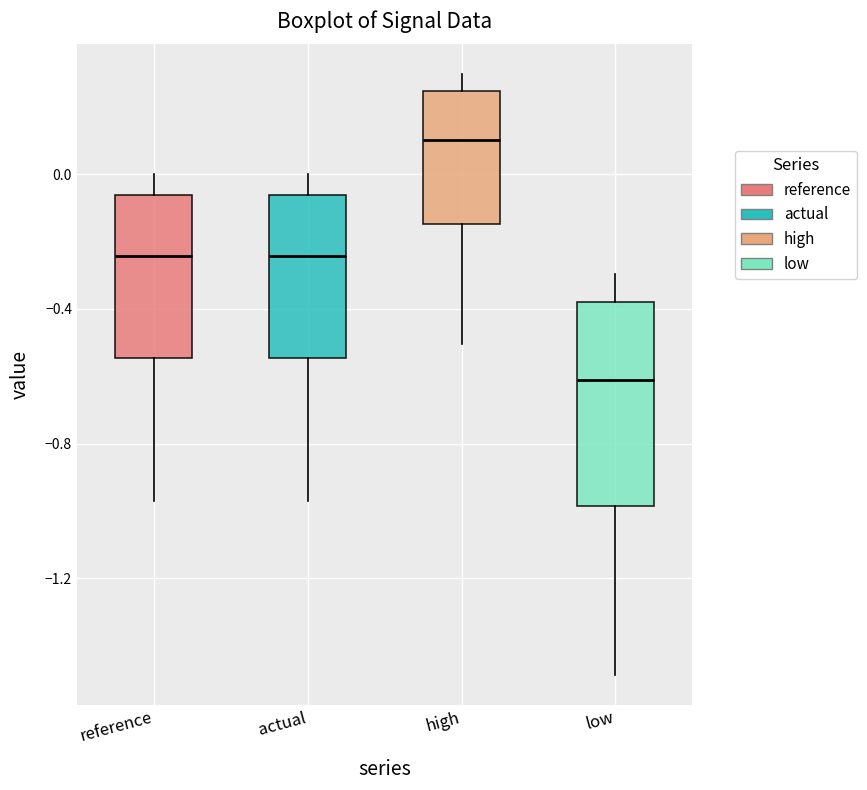

Reading left to right, transcribe this box plot: for each box, give where its median line is, the range the box spans, and where its two whiskers end, as read against the y-axis. The values are not printed on the chart, so give them approximately, as read against the axis.

reference: median -0.25, box -0.55 to -0.05, whiskers -0.95 to 0.00
actual: median -0.25, box -0.55 to -0.05, whiskers -0.95 to 0.00
high: median 0.10, box -0.15 to 0.25, whiskers -0.50 to 0.30
low: median -0.60, box -1.00 to -0.40, whiskers -1.50 to -0.30